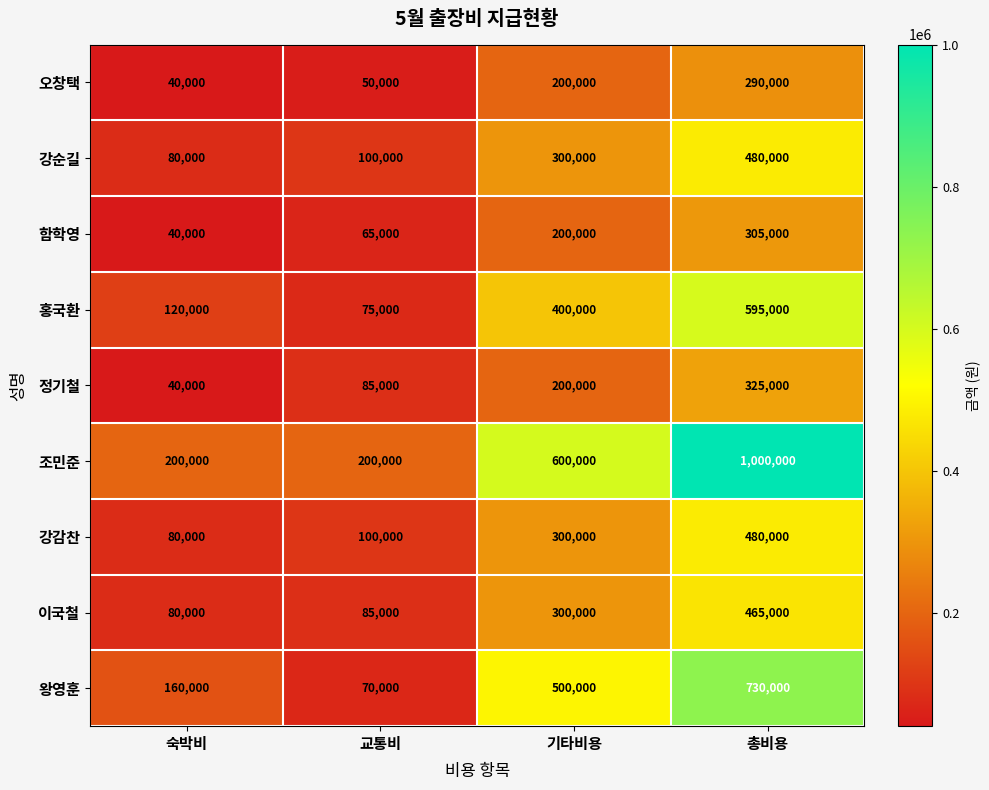

How many data points does each series have?

4